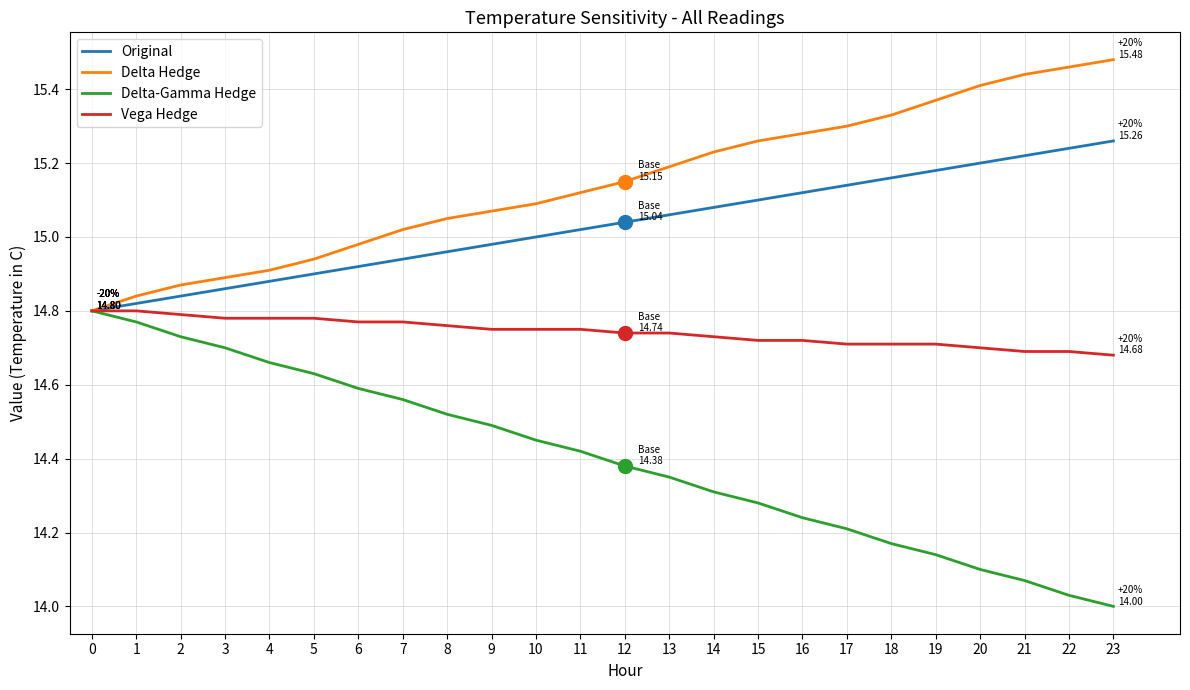

List the series in order of their overall mean, highest first.

Delta Hedge, Original, Vega Hedge, Delta-Gamma Hedge